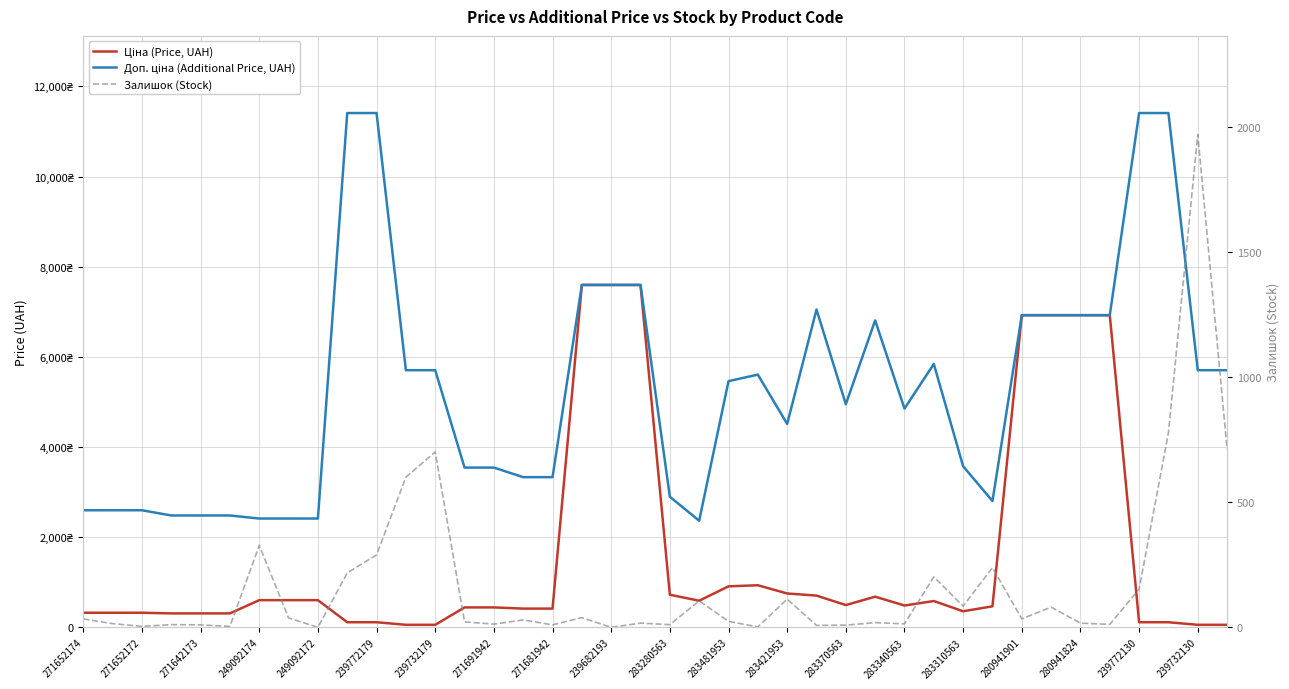

What is the value of the Доп. ціна (Additional Price, UAH) point at the 35th from the left?

6925.7